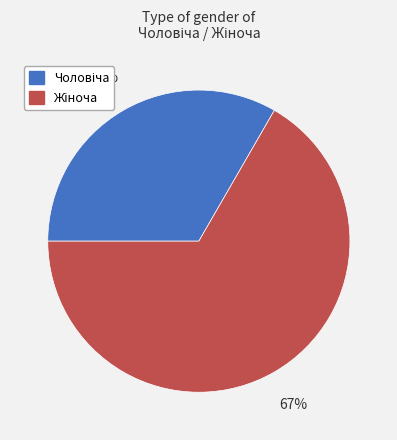

Does any single category account for the majority?

Yes